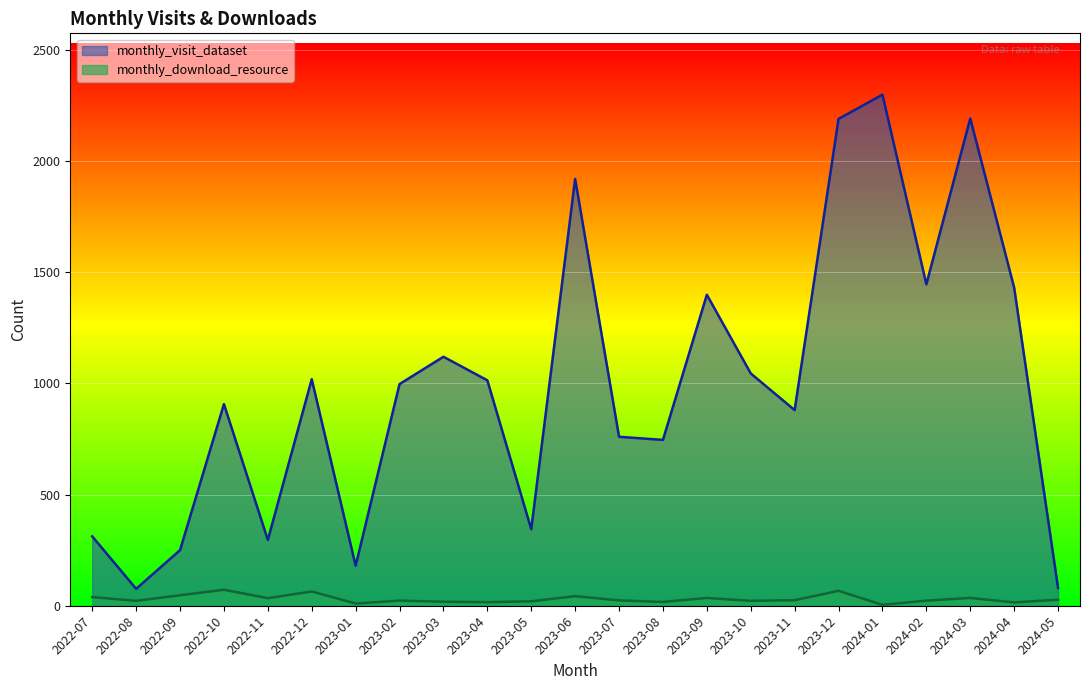

What is the spread (max minus min) of values at 2024-02?

1423